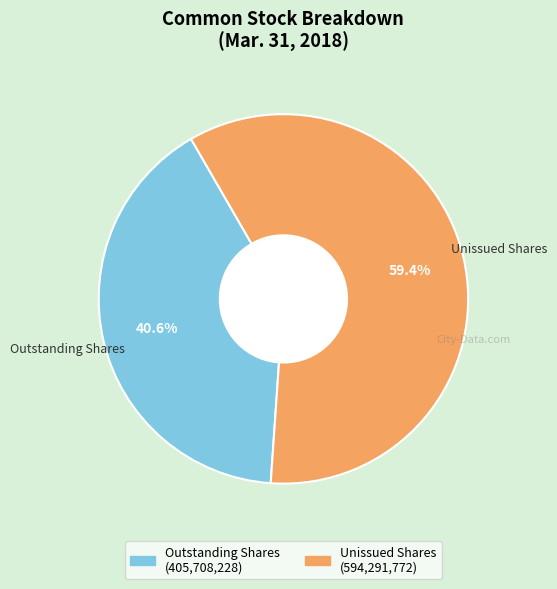

Is there a majority slice in this chart?

Yes